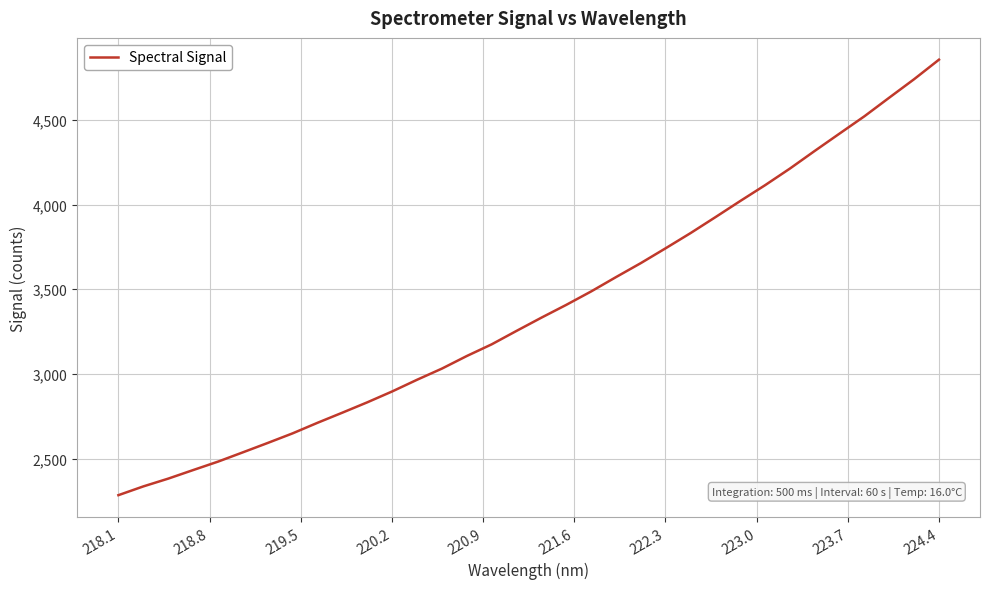

What is the minimum value shown in the chart?

2285.6